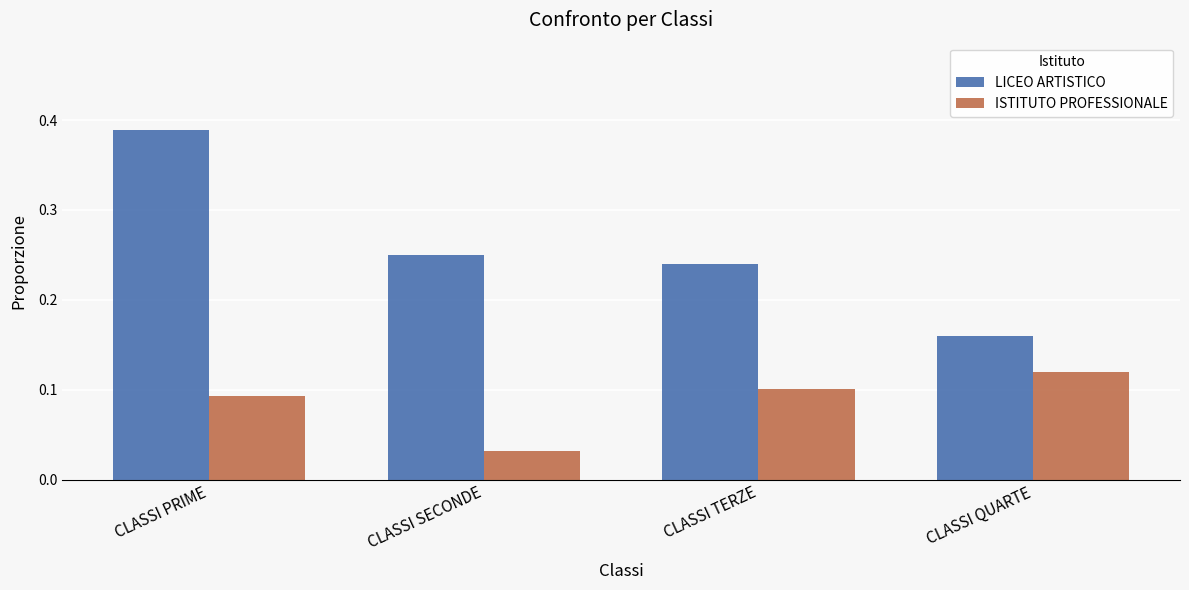

At which label is ISTITUTO PROFESSIONALE closest to 0?

CLASSI SECONDE